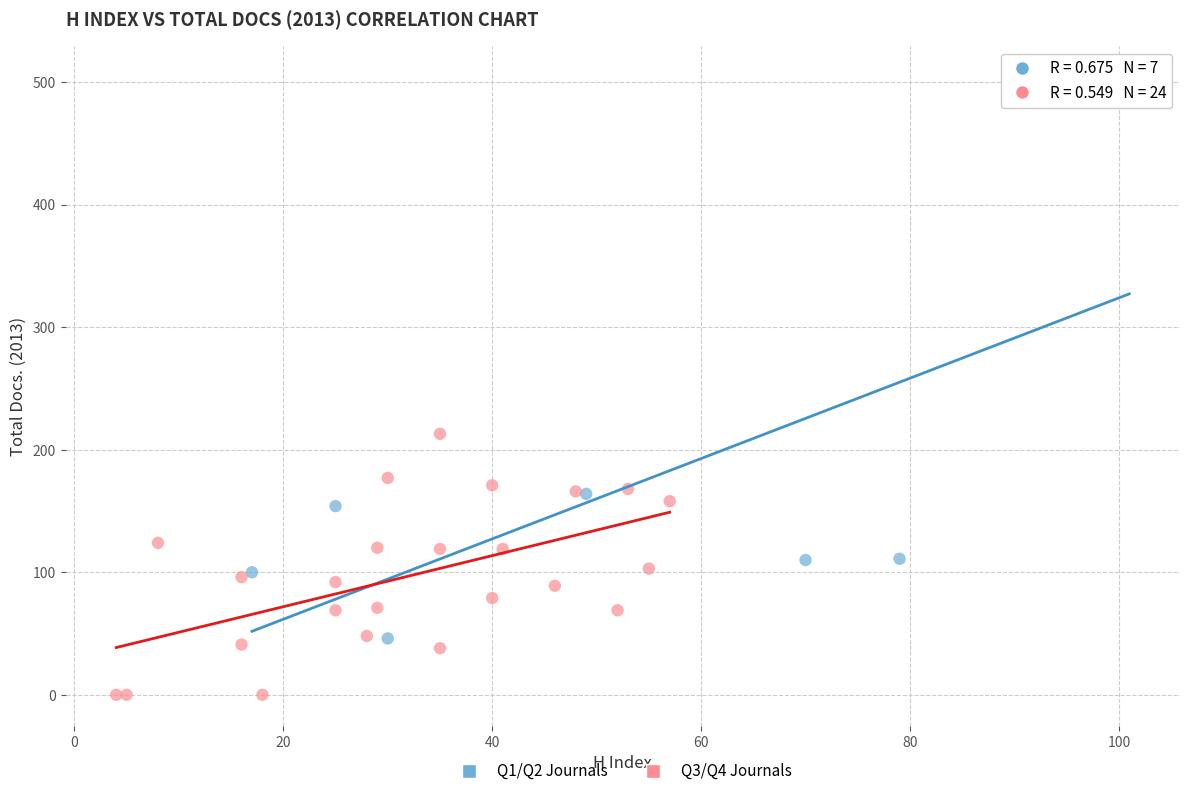

Which series has the widest spread of Y values?

Q1/Q2 Journals